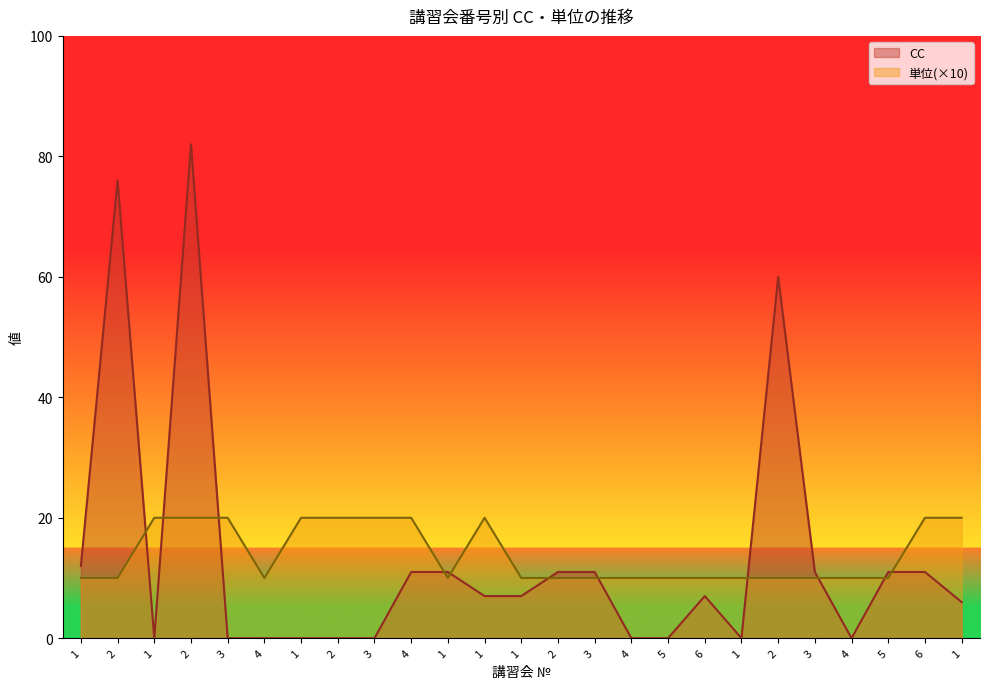

Reading left to right, extract all data points from this chart.

CC: 12	76	0	82	0	0	0	0	0	11	11	7	7	11	11	0	0	7	0	60	11	0	11	11	6
単位: 10	10	20	20	20	10	20	20	20	20	10	20	10	10	10	10	10	10	10	10	10	10	10	20	20